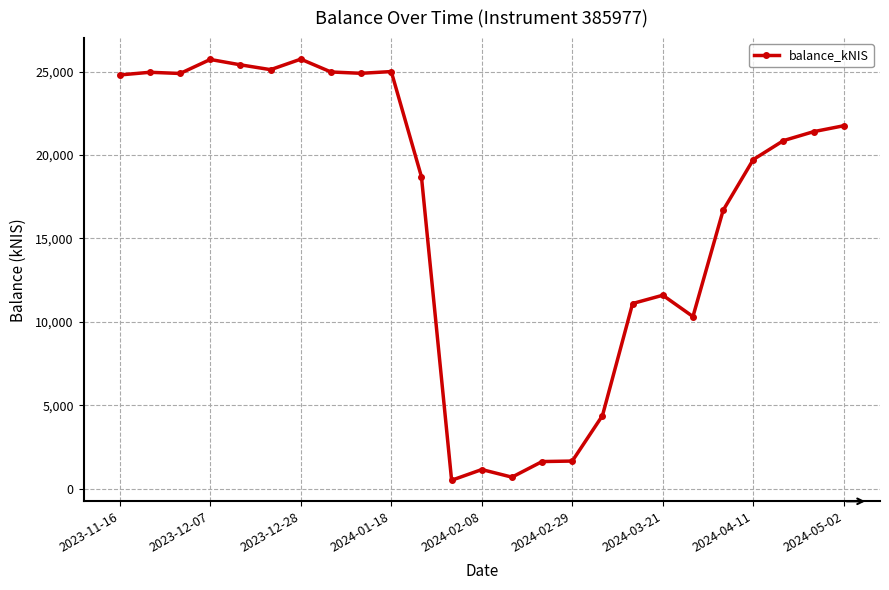

What is the difference between the maximum and minimum values?

25247.5